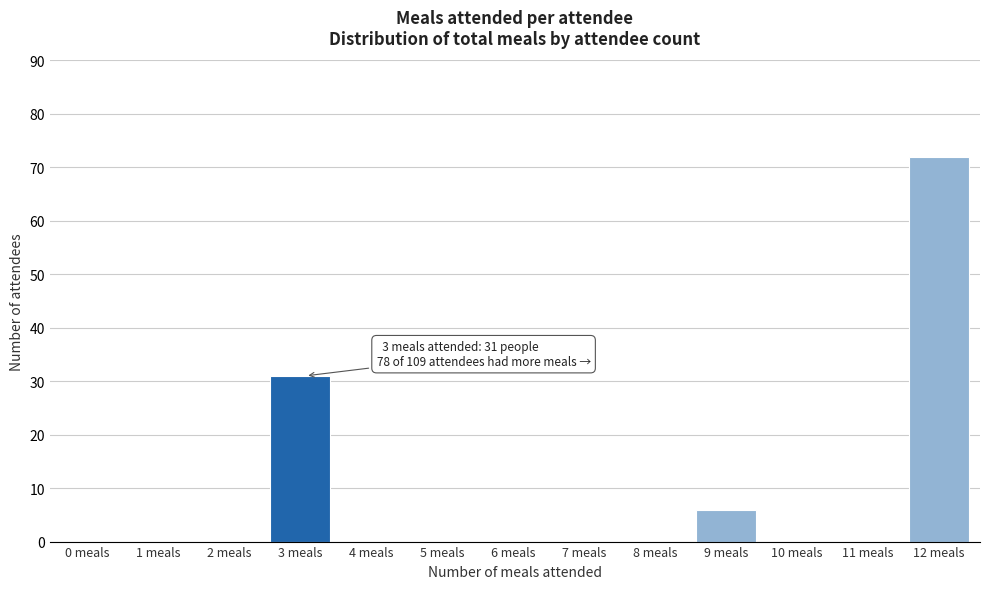

Reading left to right, transcribe all the data shown in this chart.

0 meals=0	1 meals=0	2 meals=0	3 meals=31	4 meals=0	5 meals=0	6 meals=0	7 meals=0	8 meals=0	9 meals=6	10 meals=0	11 meals=0	12 meals=72